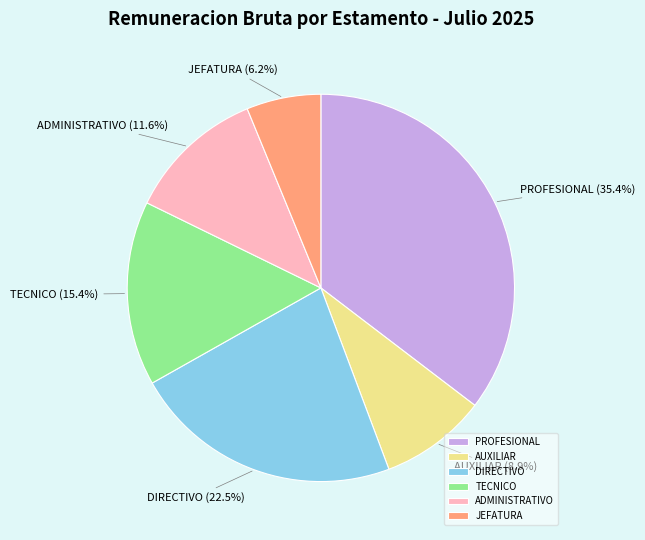

The AUXILIAR slice represents 3% of the pie. True or false?

False